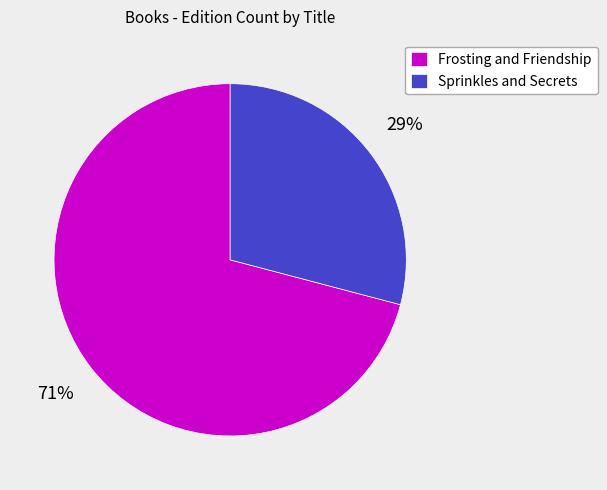

To the nearest percent, what percentage of the pie is Frosting and Friendship?

71%